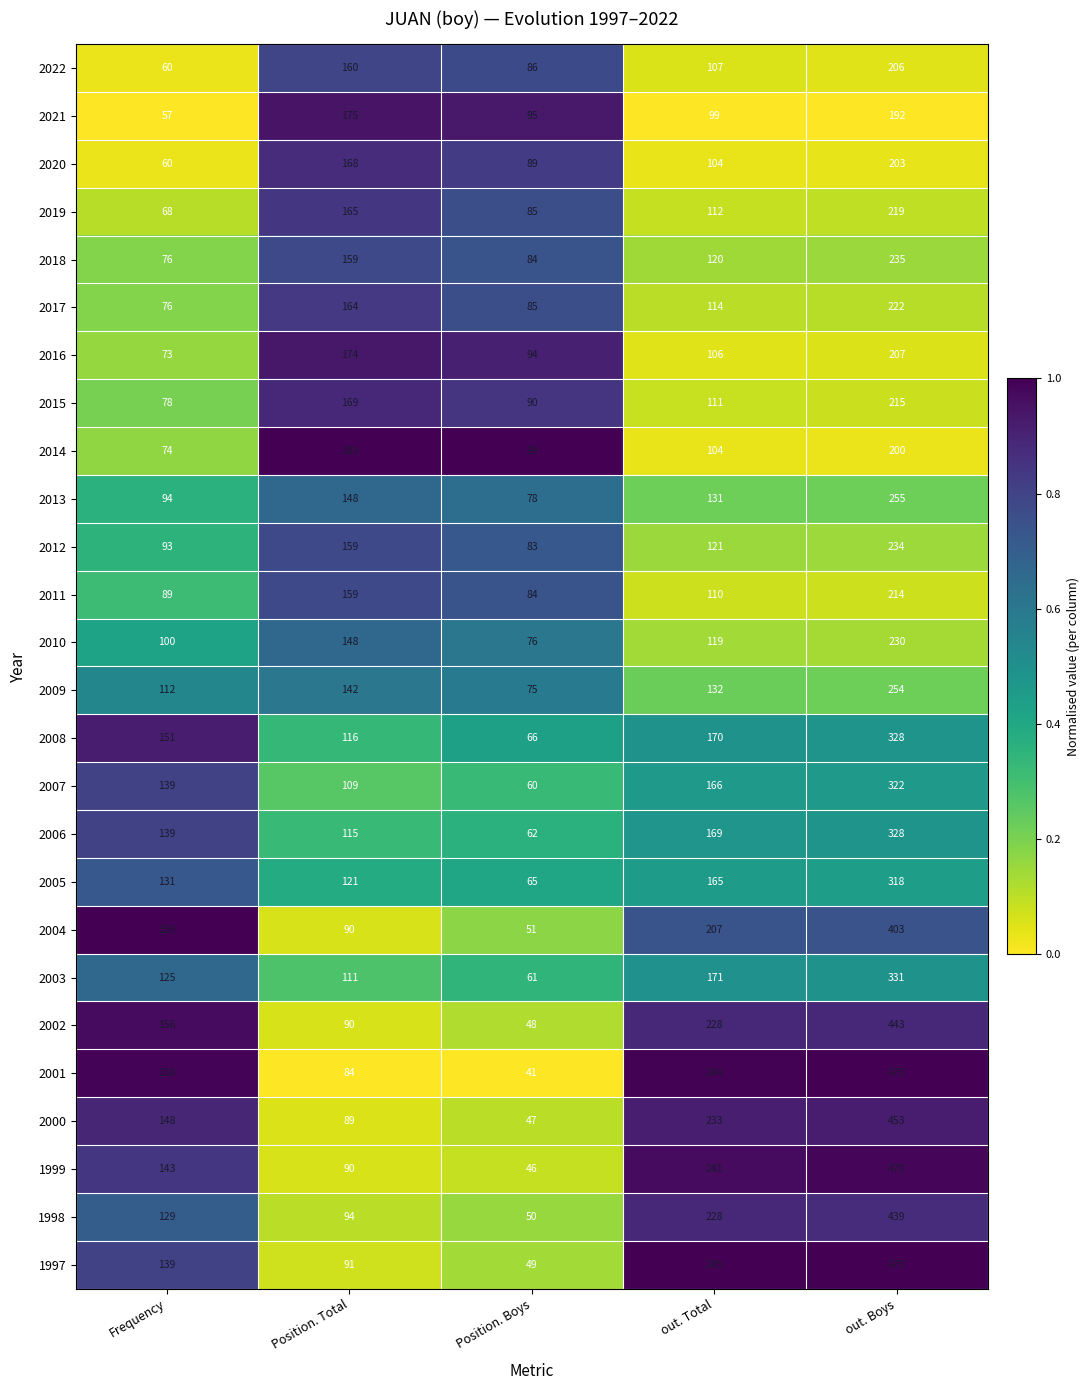

True or false: 2019 has a value of 126 at Position. Boys.

False